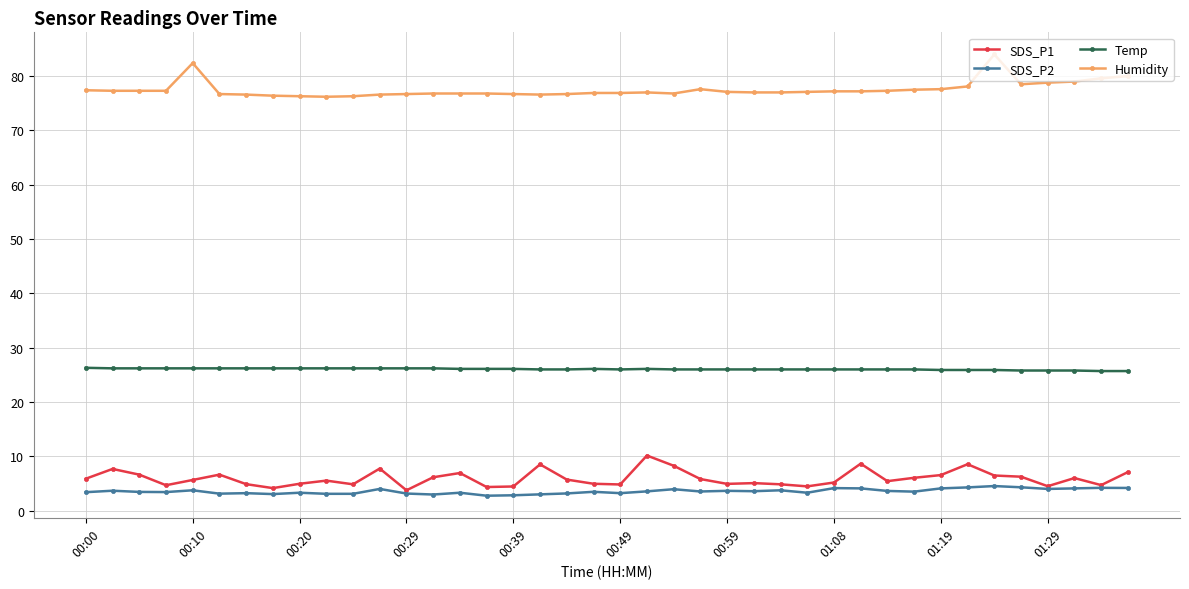

True or false: Humidity has more than 0 interior local peaks.

True